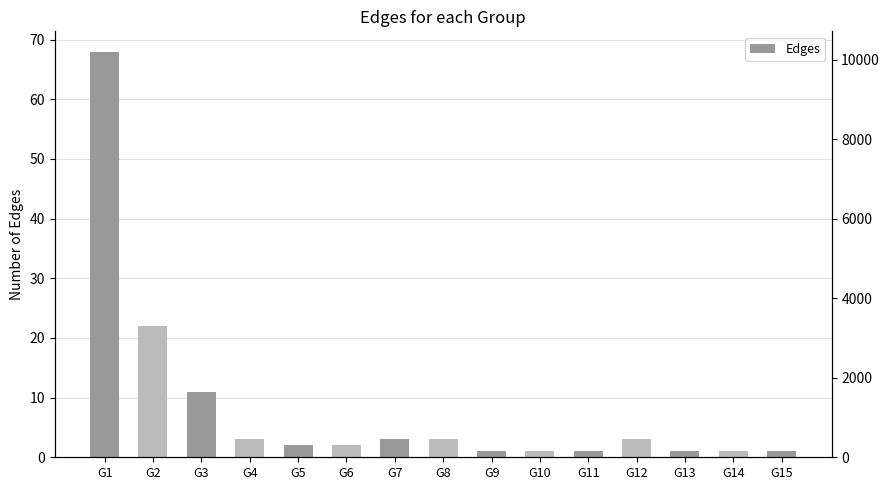

What is the change in value from G6 to G9?

-1